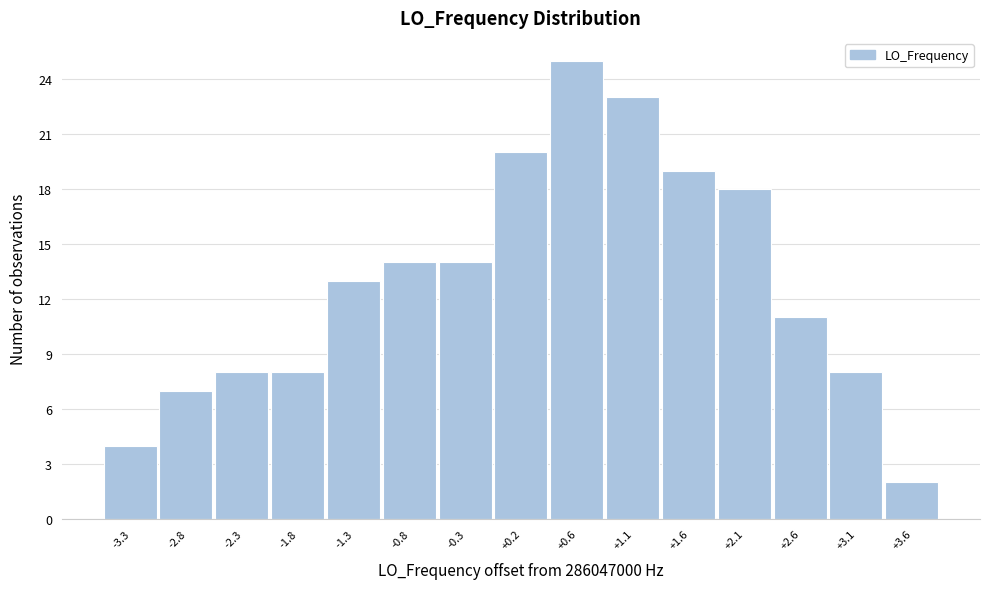

Reading left to right, list every bar in this chart as the range it spans on the x-axis followed by its height. Neither the bar edges nor the heights are printed on the chart, so give them approximately, as read against the axes.

-3.50 to -3.00: 4
-3.00 to -2.55: 7
-2.55 to -2.05: 8
-2.05 to -1.55: 8
-1.55 to -1.05: 13
-1.05 to -0.60: 14
-0.60 to -0.10: 14
-0.10 to 0.40: 20
0.40 to 0.90: 25
0.90 to 1.35: 23
1.35 to 1.85: 19
1.85 to 2.35: 18
2.35 to 2.85: 11
2.85 to 3.30: 8
3.30 to 3.80: 2